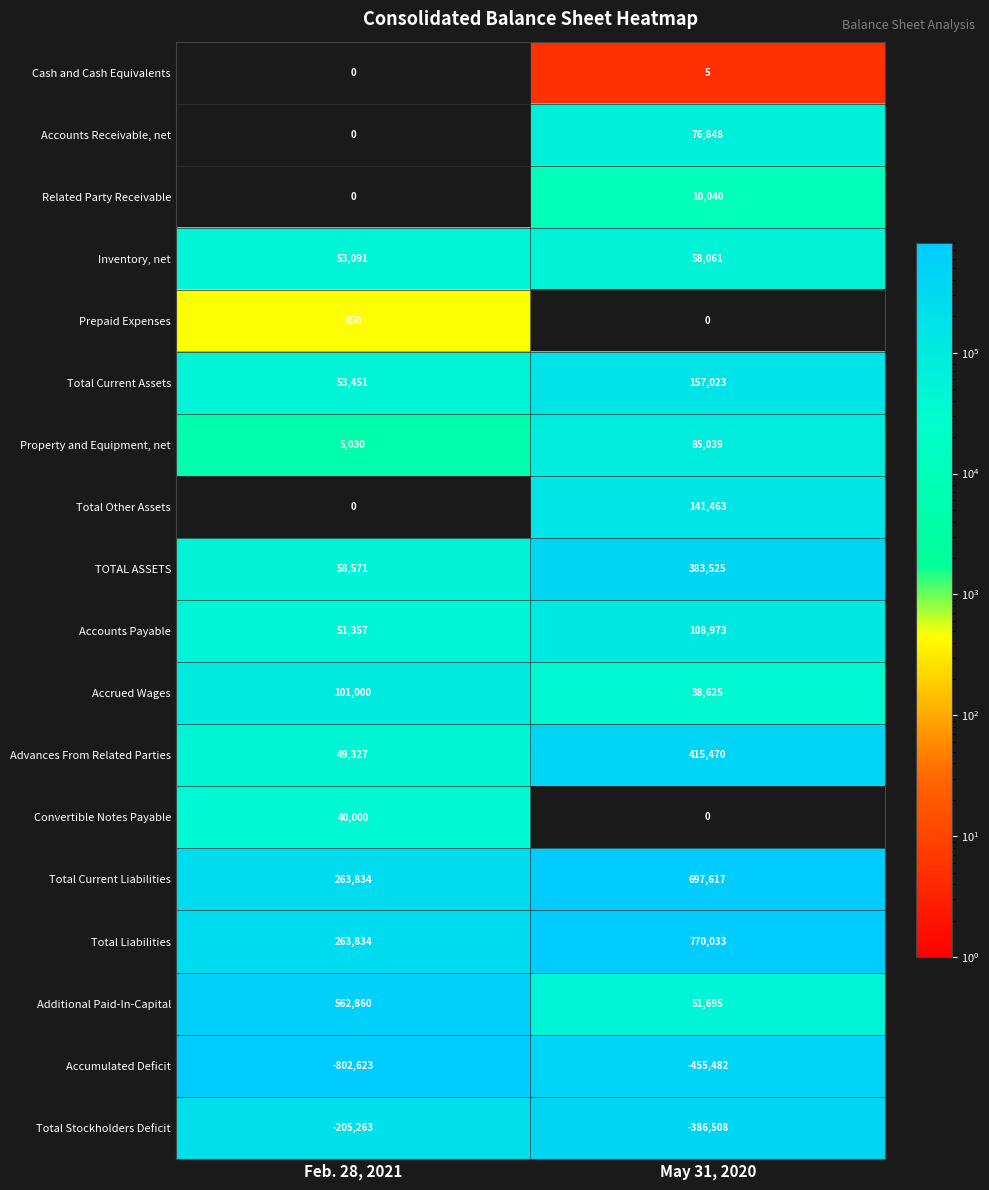

What is the difference between the Convertible Notes Payable values at Feb. 28, 2021 and May 31, 2020?

40000